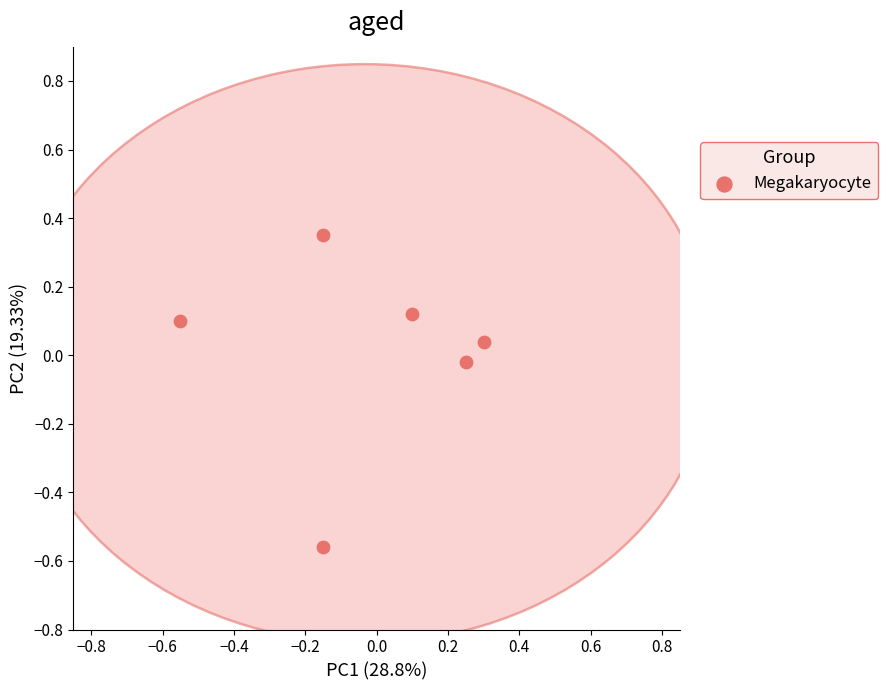

What is the range of Y values (max minus min)?

0.9